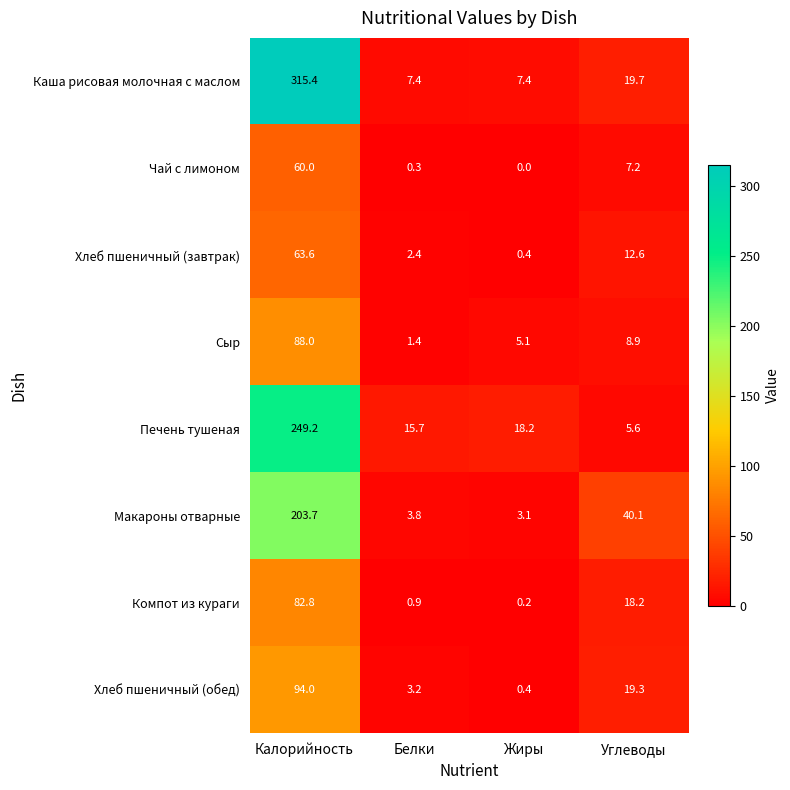

What is the maximum value shown in the chart?

315.4